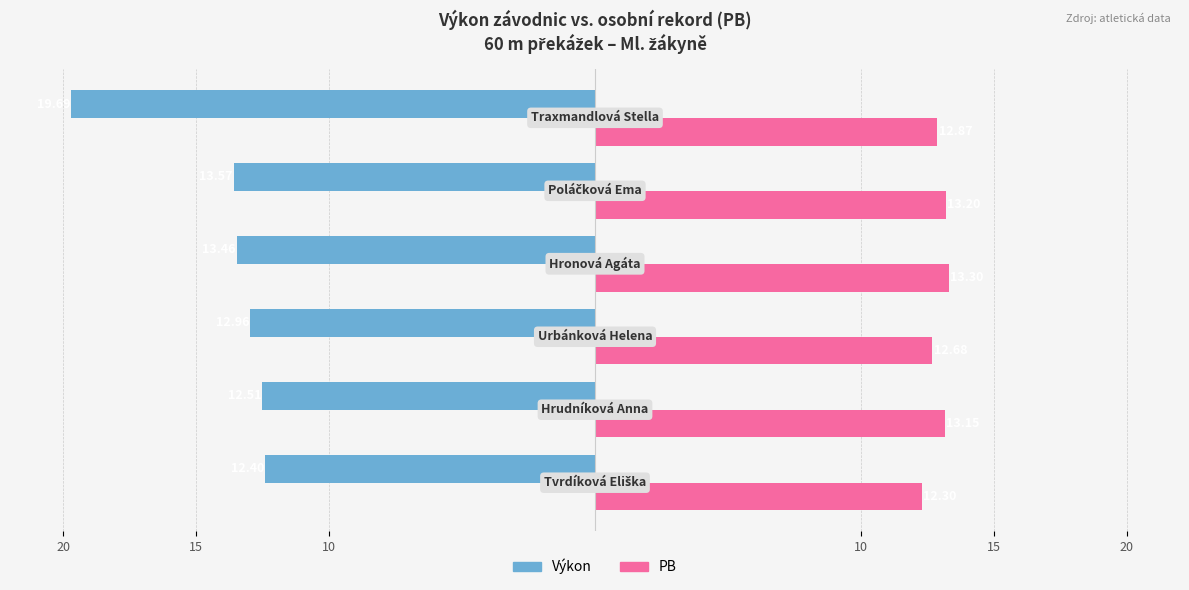

What are all the series names shown in the legend?

Výkon, PB